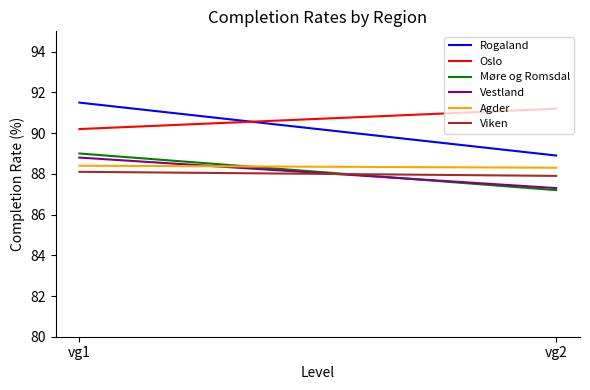

Which series has the largest total across all categories?

Oslo